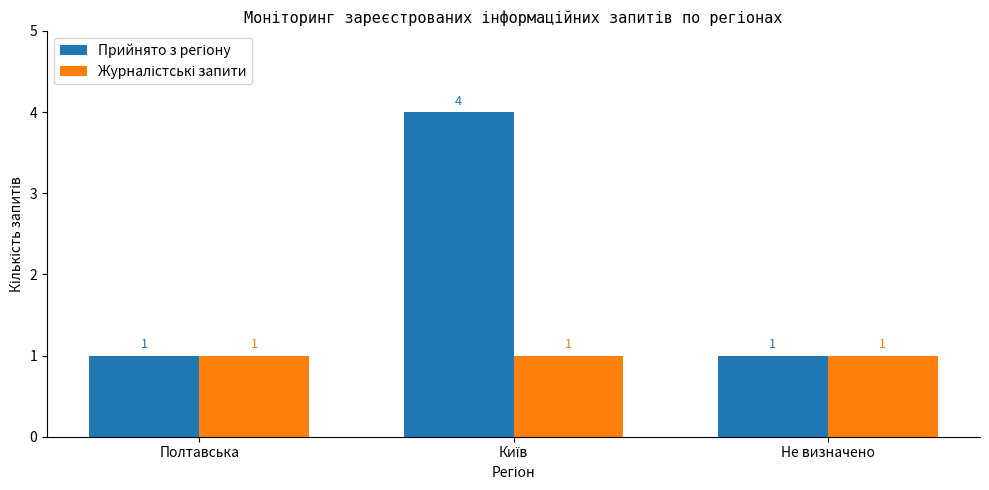

What is the greatest value displayed?

4